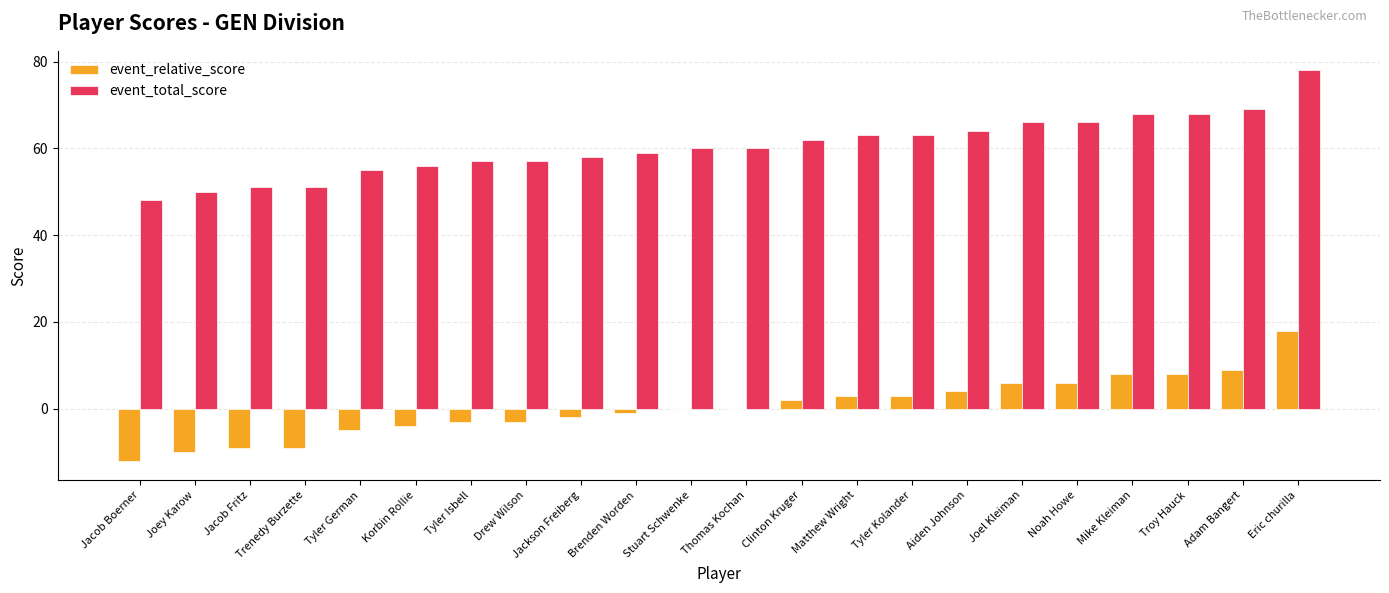

Reading left to right, list all the values displayed in this chart.

event_relative_score: -12	-10	-9	-9	-5	-4	-3	-3	-2	-1	0	0	2	3	3	4	6	6	8	8	9	18
event_total_score: 48	50	51	51	55	56	57	57	58	59	60	60	62	63	63	64	66	66	68	68	69	78